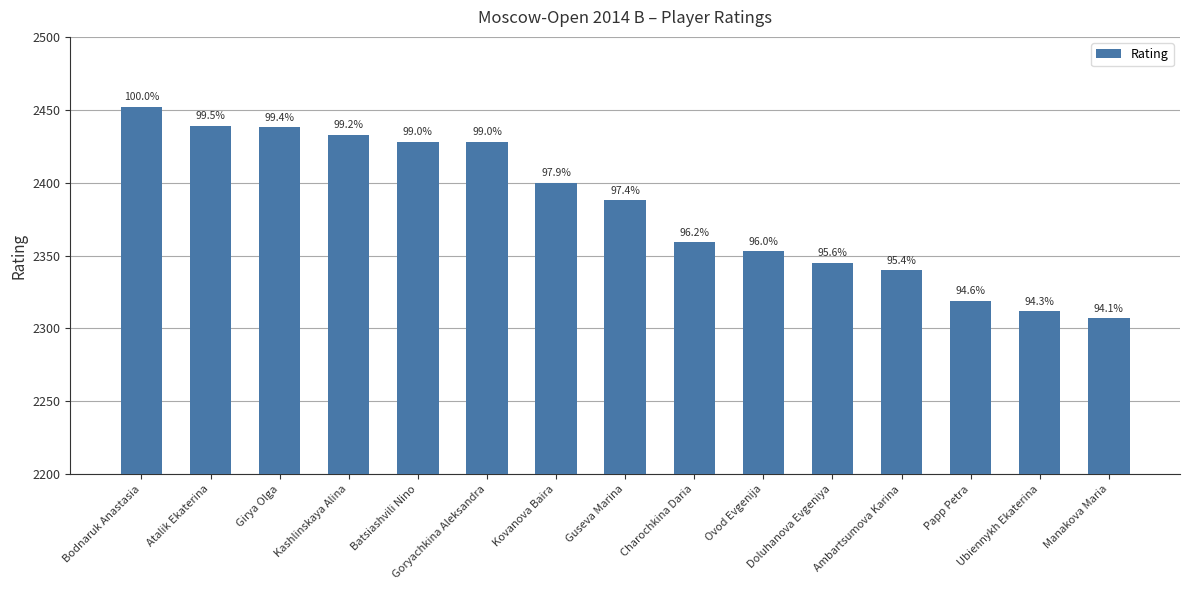

How many bars are there in total?

15